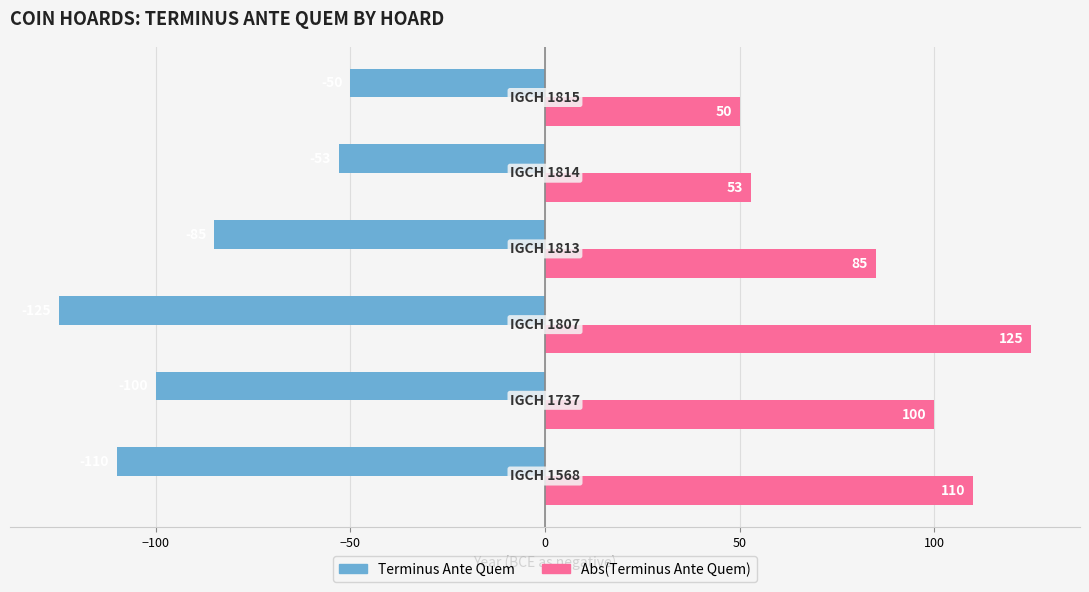

Which series has the largest total across all categories?

Abs(Terminus Ante Quem)